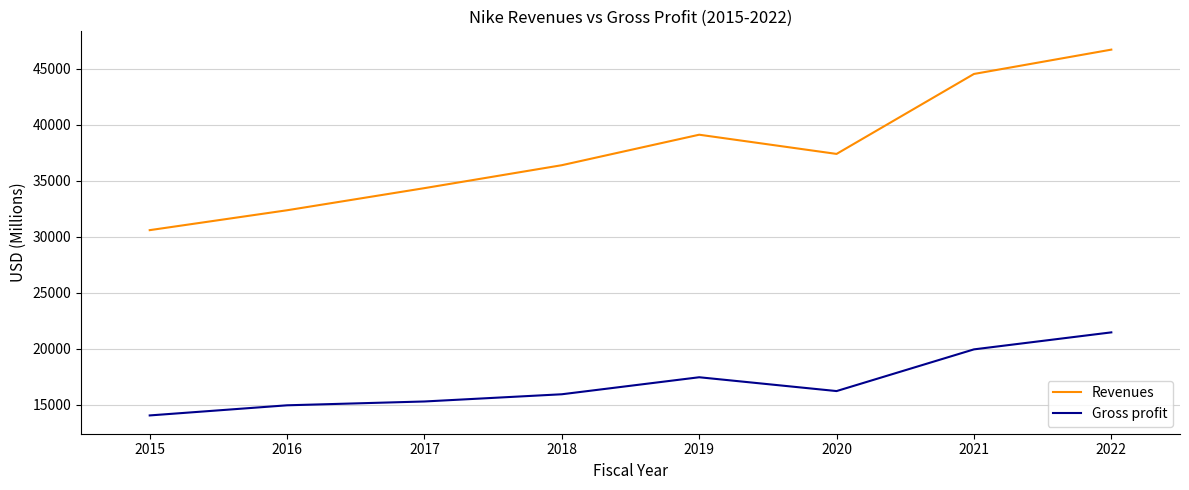

What is the difference between the second highest and minimum values in the Gross profit series?

5895